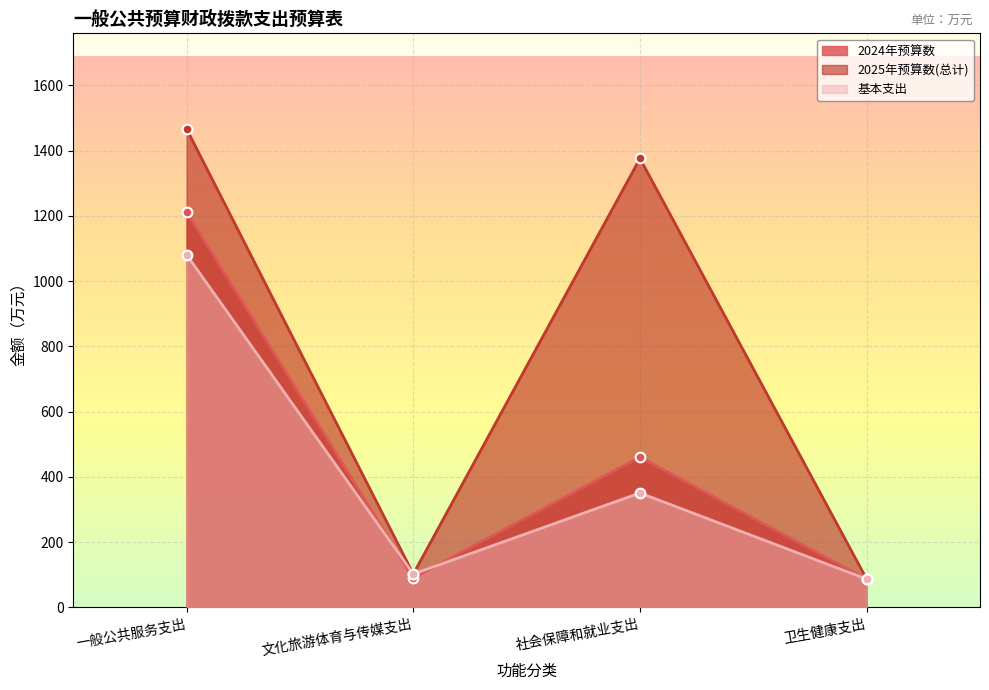

Between 文化旅游体育与传媒支出 and 社会保障和就业支出, which is larger?

社会保障和就业支出